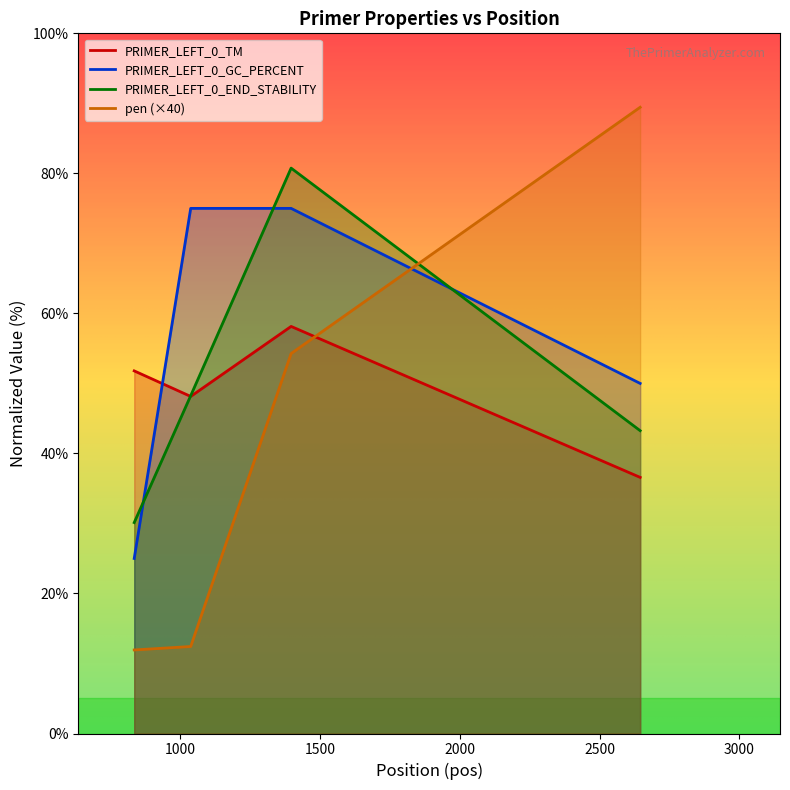

How many distinct data groups are displayed?

4